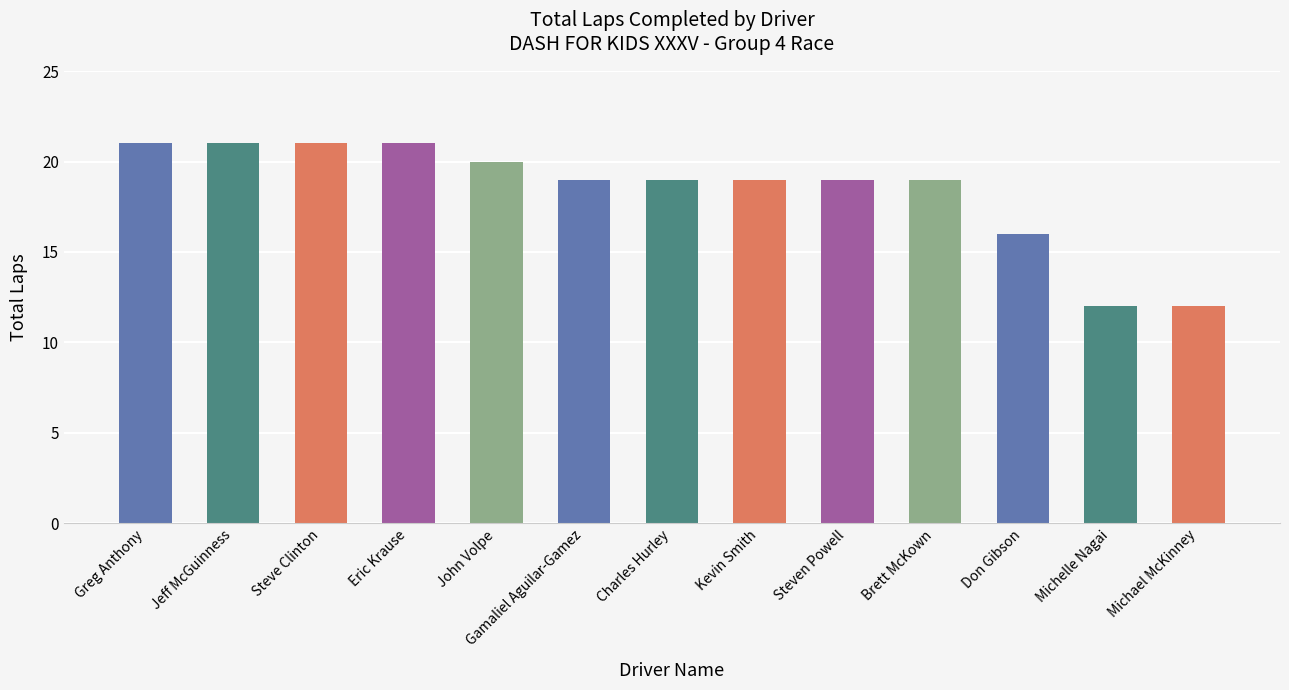

Reading left to right, list all the values displayed in this chart.

Greg Anthony=21	Jeff McGuinness=21	Steve Clinton=21	Eric Krause=21	John Volpe=20	Gamaliel Aguilar-Gamez=19	Charles Hurley=19	Kevin Smith=19	Steven Powell=19	Brett McKown=19	Don Gibson=16	Michelle Nagai=12	Michael McKinney=12